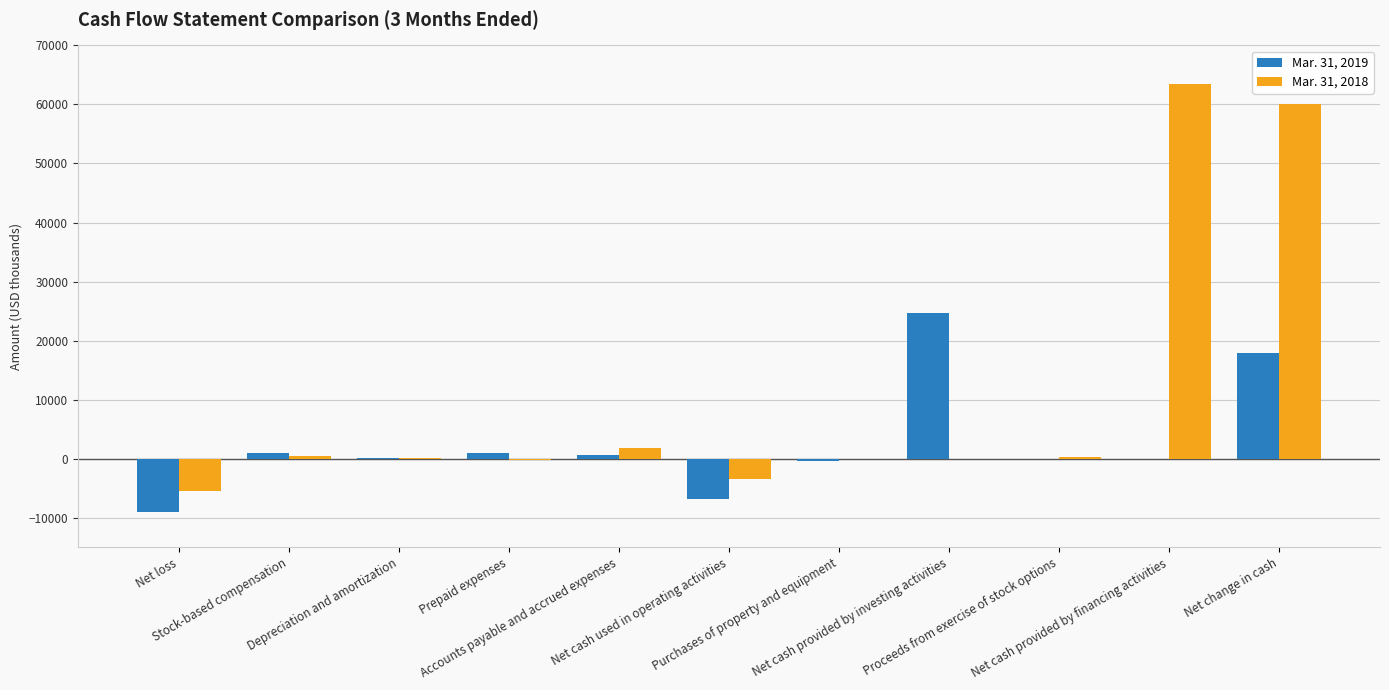

Which series has the largest total across all categories?

Mar. 31, 2018